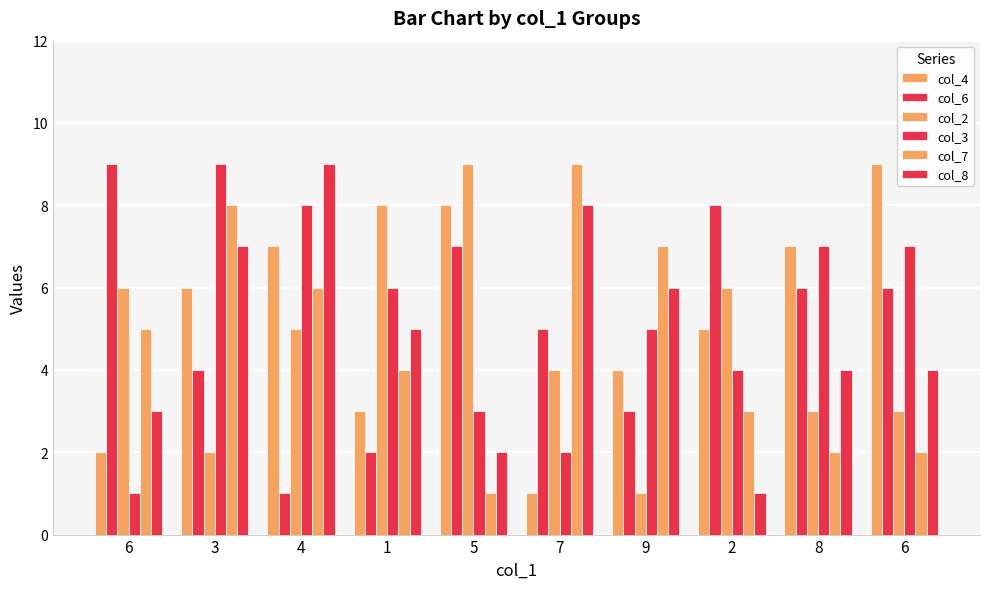

Count the number of data series in this chart.

6